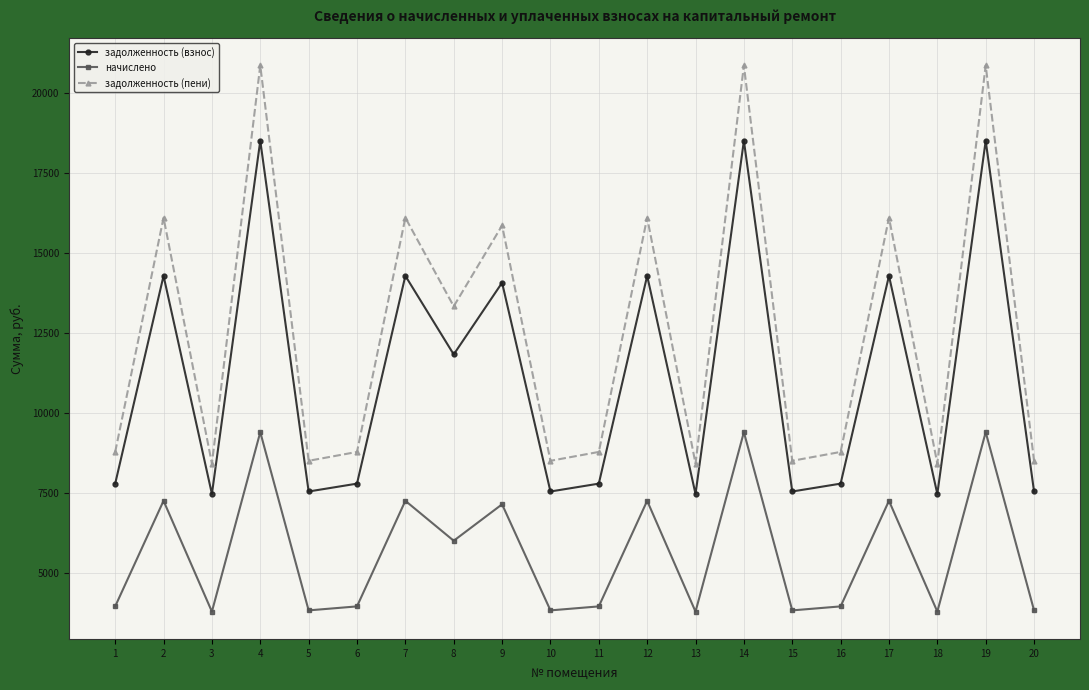

How many values in the начислено series exceed 3962?

13